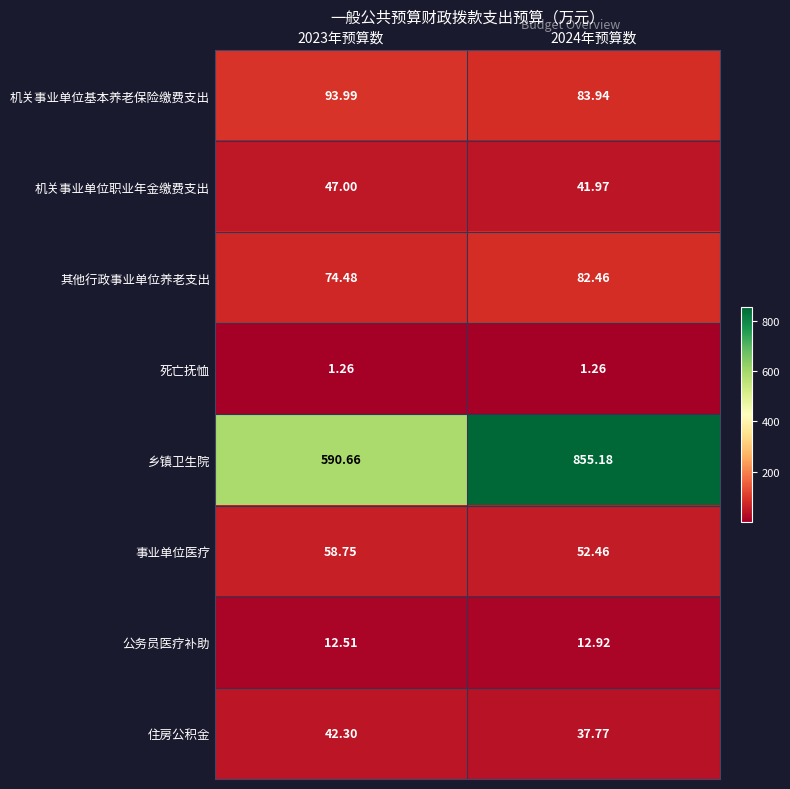

How many series are shown in this chart?

8